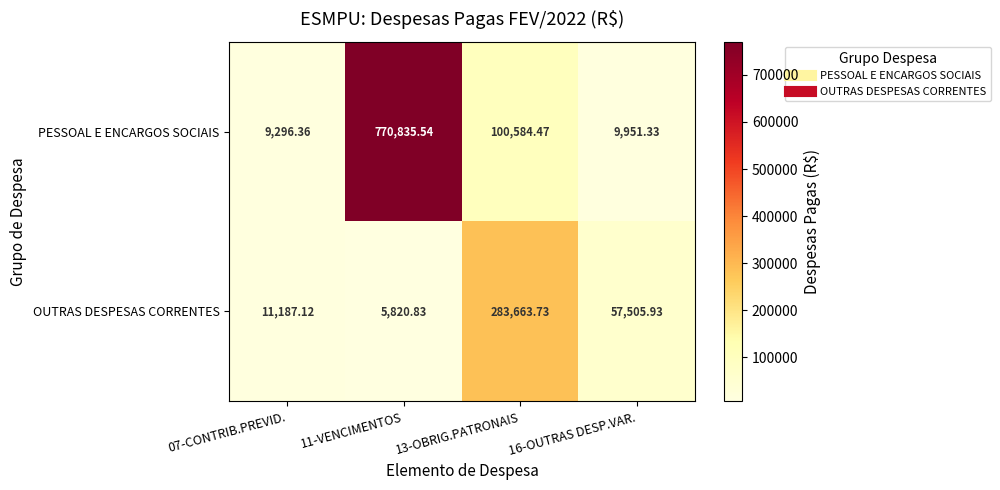

Rank the series by their average value, from lowest to highest.

OUTRAS DESPESAS CORRENTES, PESSOAL E ENCARGOS SOCIAIS